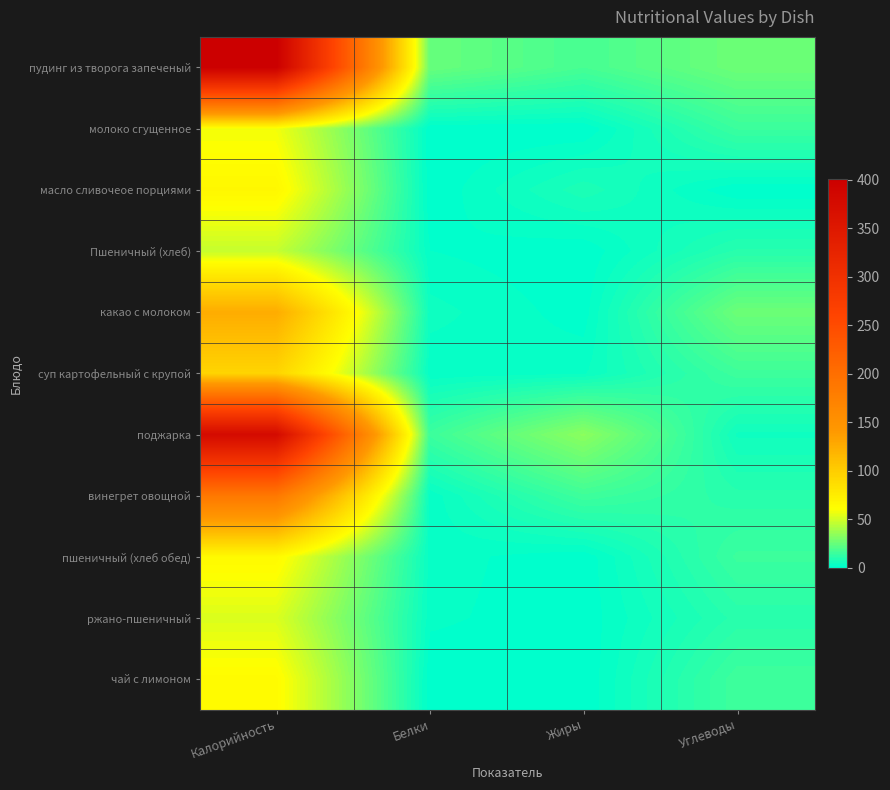

At which category is the sum across all series the highest?

Калорийность